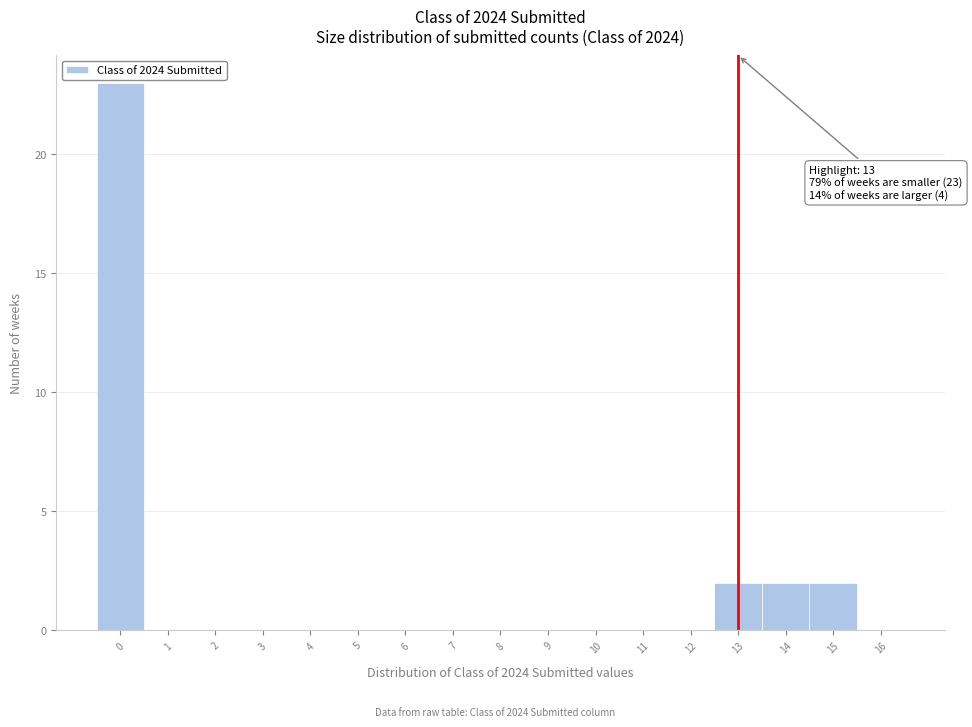

Over which range of the x-axis is the bar tallest?

-0.5 to 0.5